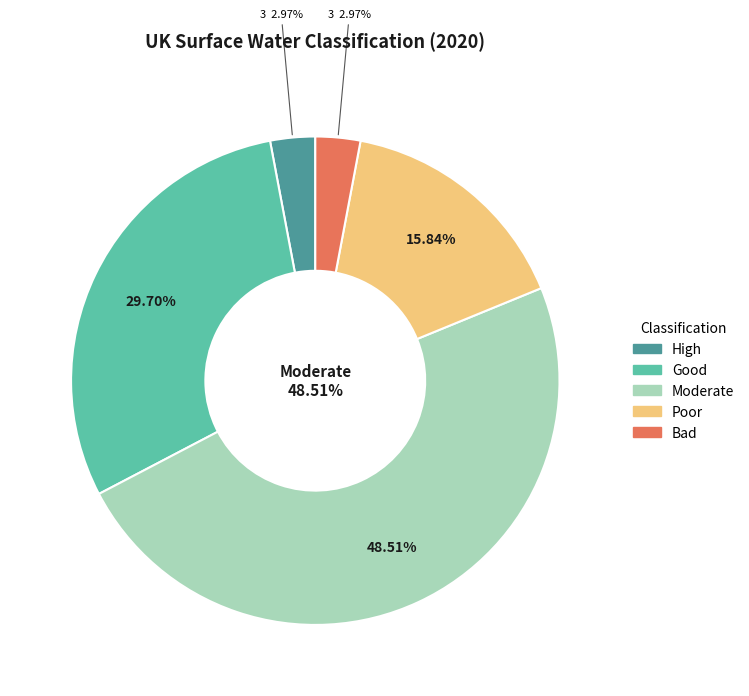

Is Poor the majority of the pie?

No